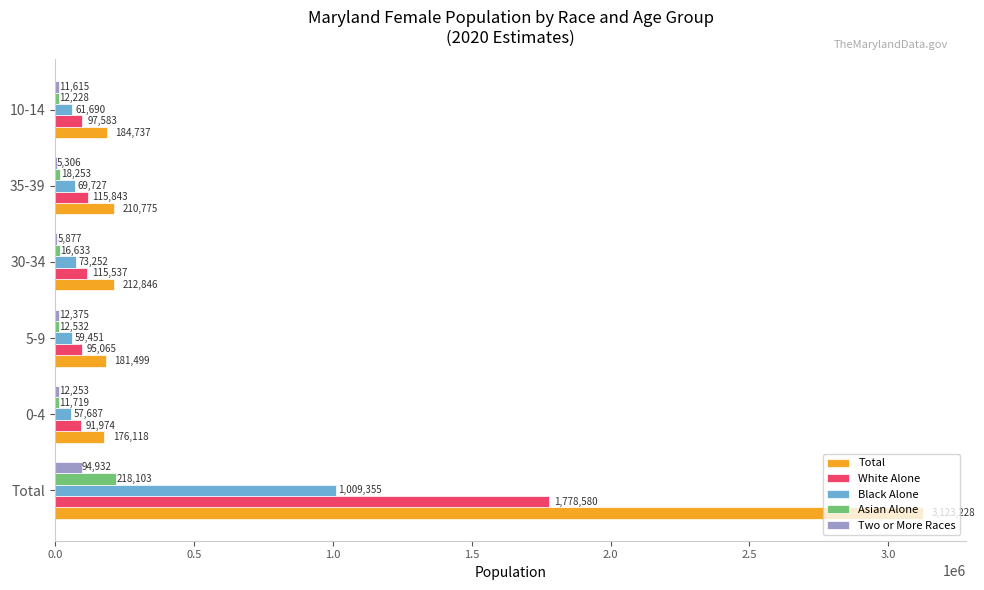

The value of Two or More Races at 10-14 is 11615. True or false?

True